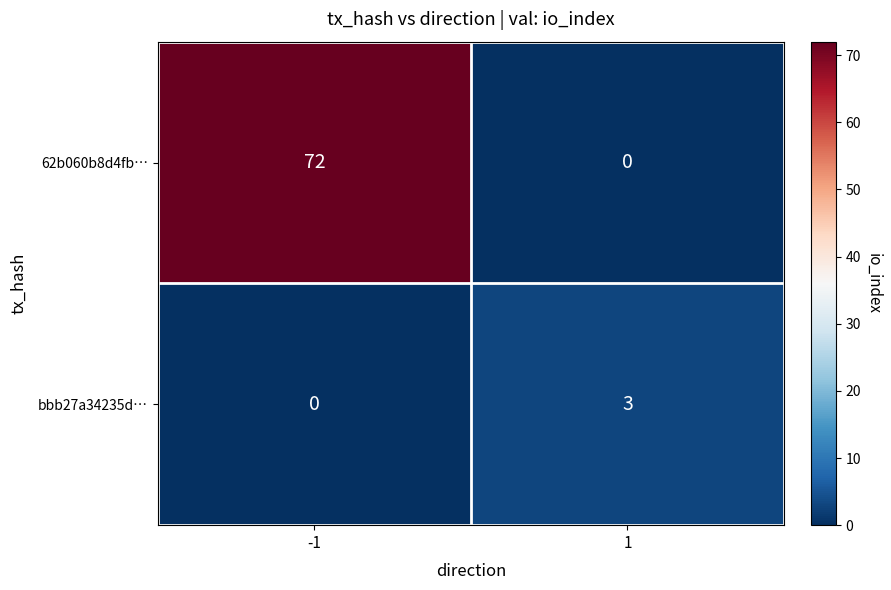

The bbb27a34235d… series shows 3 at 1. True or false?

True